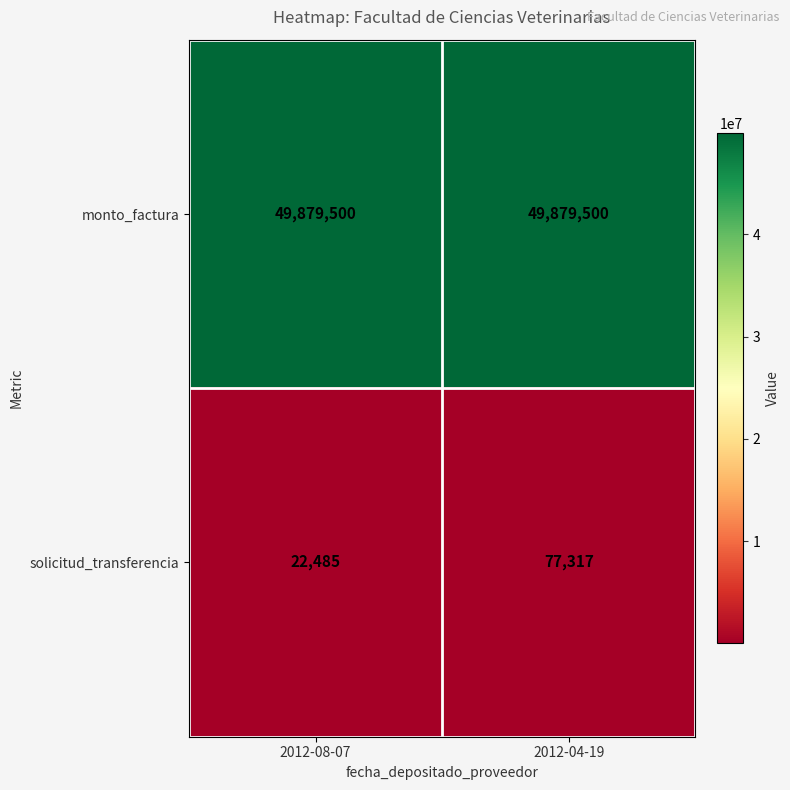

What is the spread (max minus min) of values at 2012-08-07?

49857015